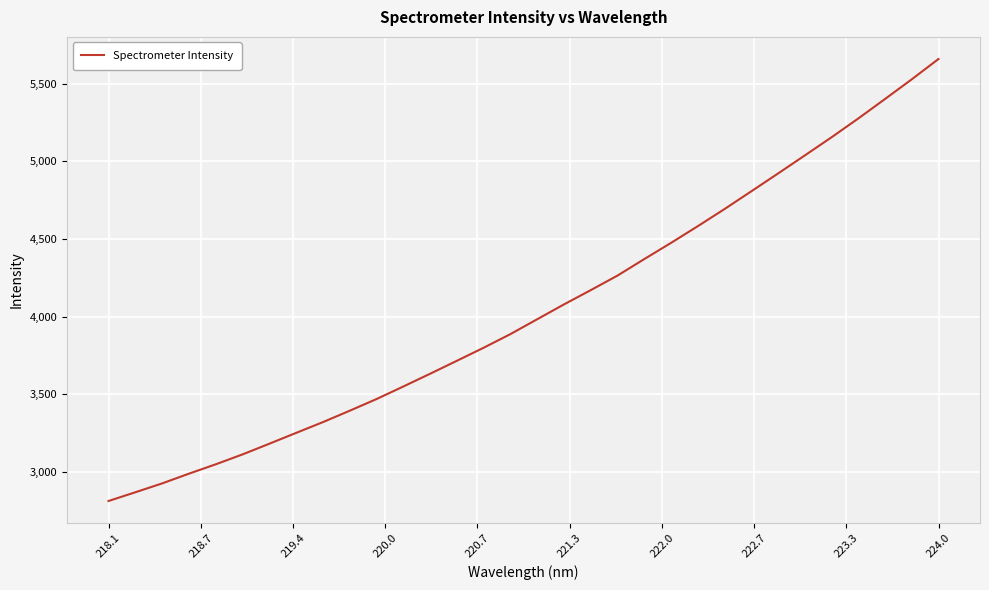

What is the maximum value shown in the chart?

5660.6